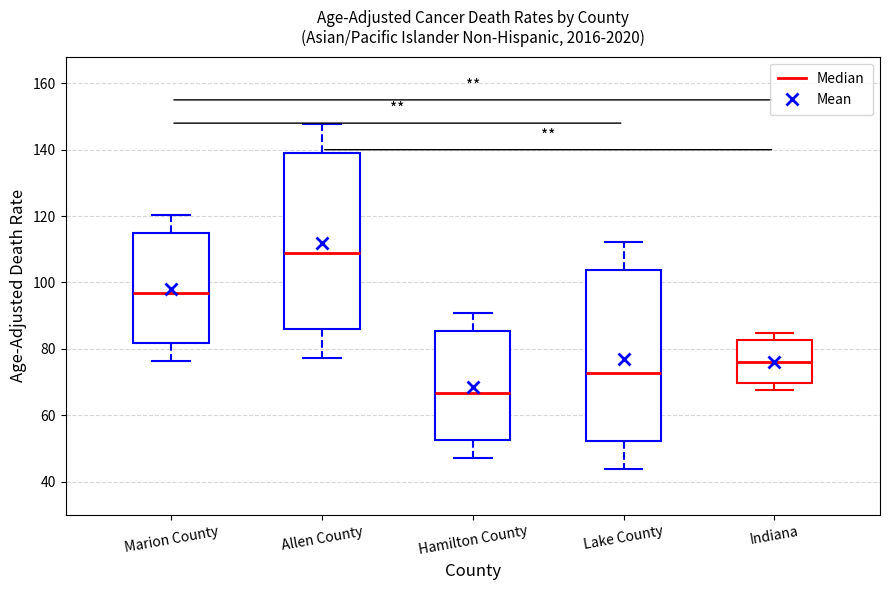

Which box's median line is the highest?

Allen County